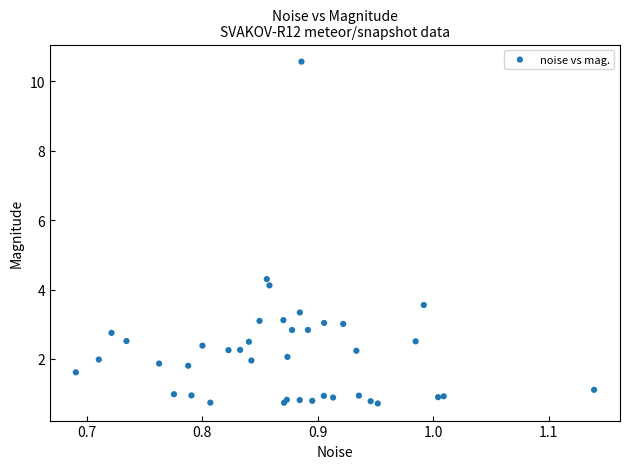

What Y value in the scatter plot is closest to 5?

4.3